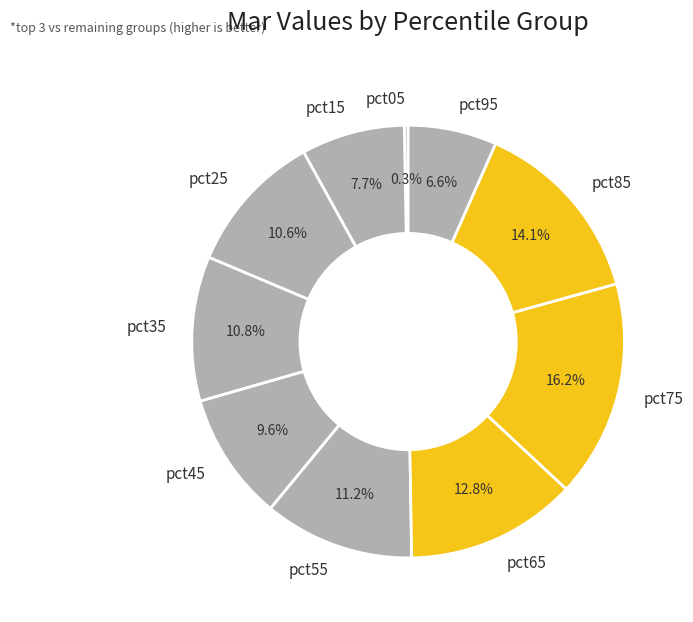

To the nearest percent, what is the difference between the largest and smallest slice percentages?

16%